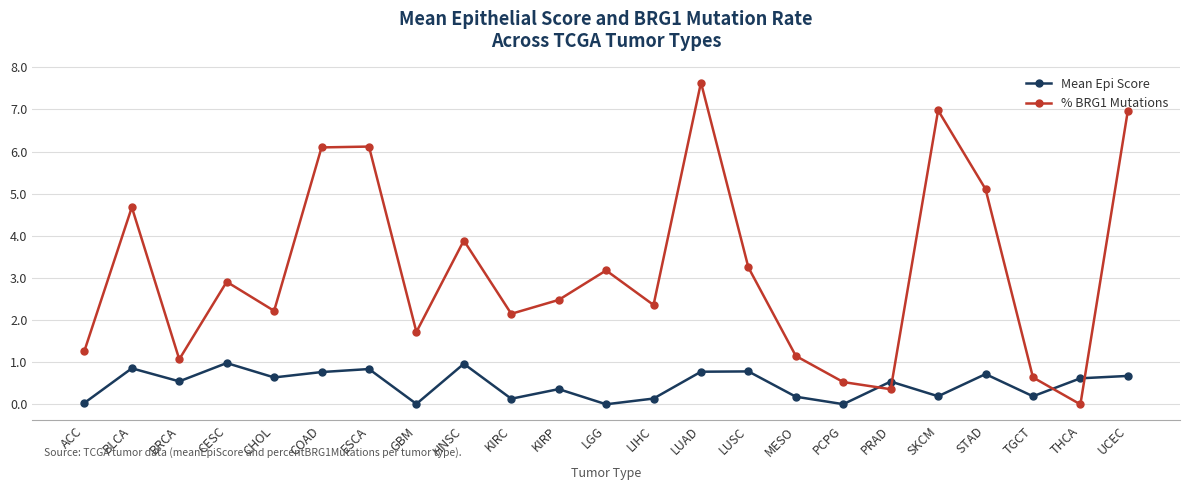

At LIHC, list the series in order from smallest to largest.

Mean Epi Score, % BRG1 Mutations